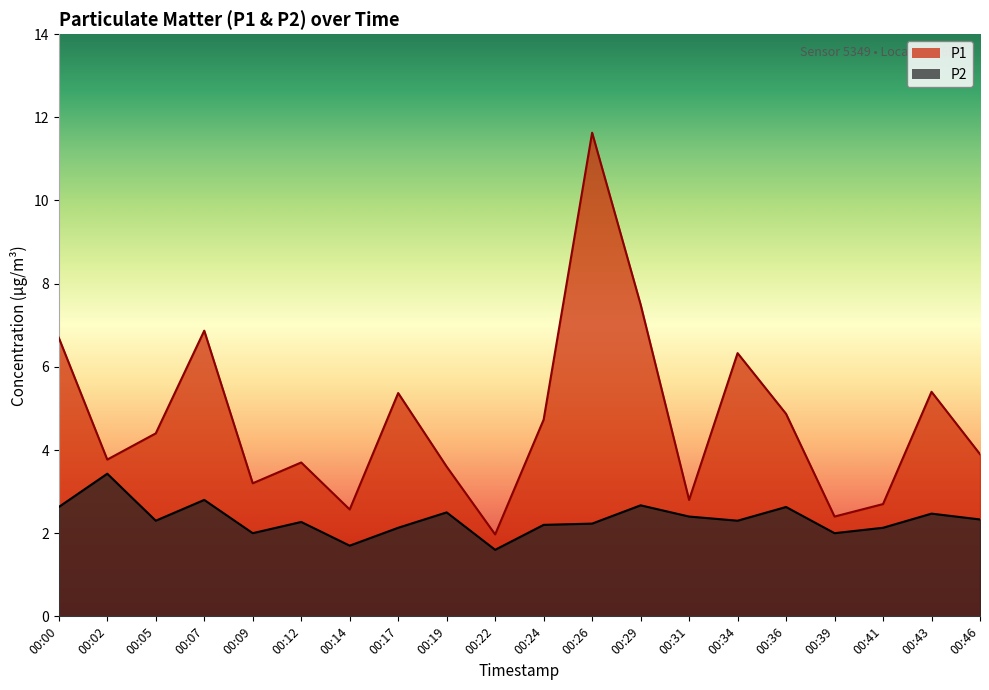

What is the spread (max minus min) of values at 00:29?

4.8